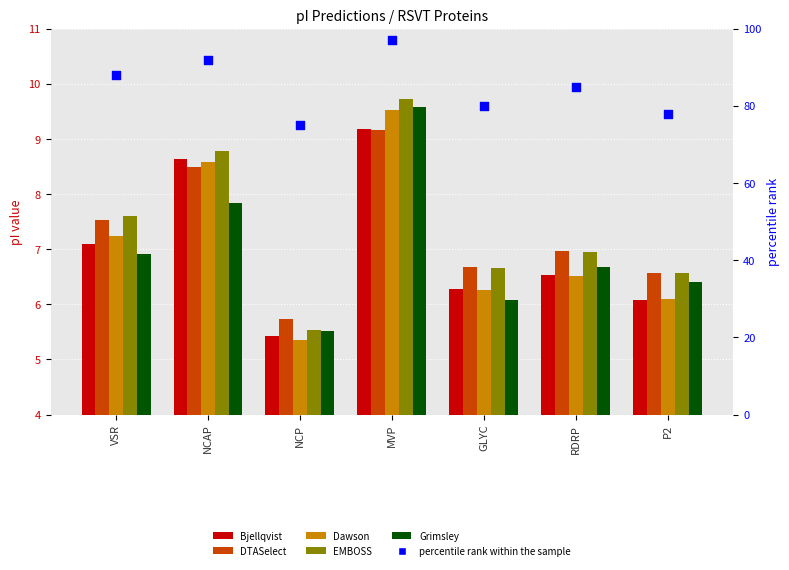

Which series contains the lowest Y value?

Dawson